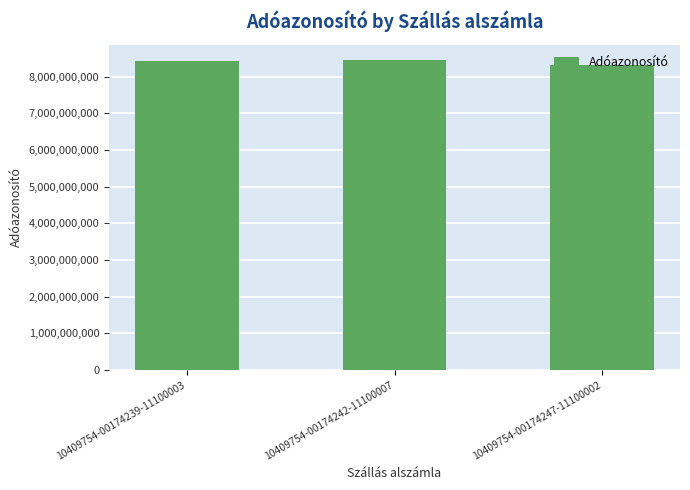

The chart shows a value of 13596043940 at 10409754-00174247-11100002. True or false?

False